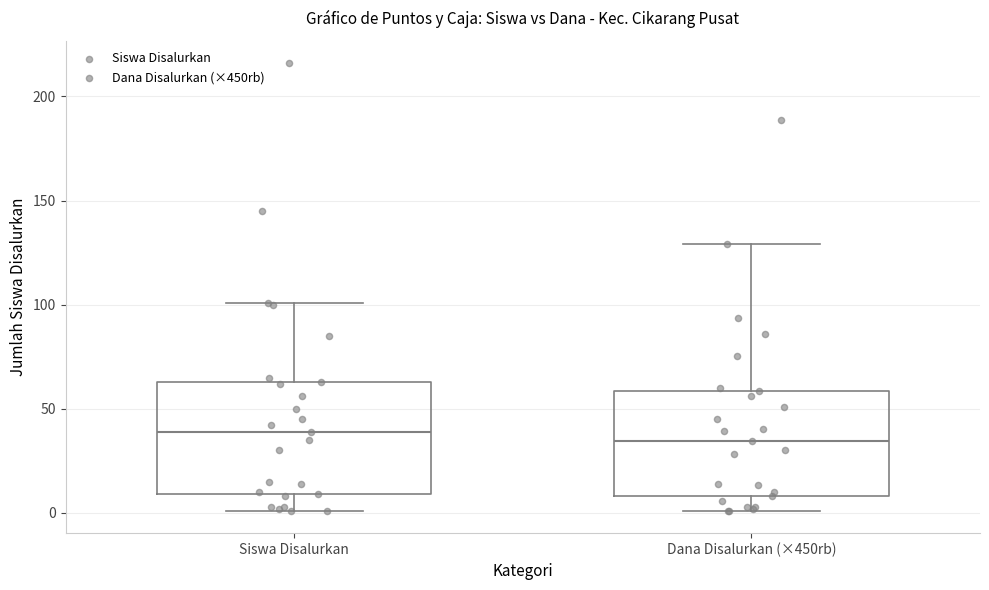

Reading left to right, read every box against the y-axis: the position of its median line, the range the box covers, and the ends of its whiskers. The values are not printed on the chart, so give them approximately, as read against the axis.

Siswa Disalurkan: median 40, box 10 to 65, whiskers 0 to 100
Dana Disalurkan (×450rb): median 35, box 10 to 60, whiskers 0 to 130